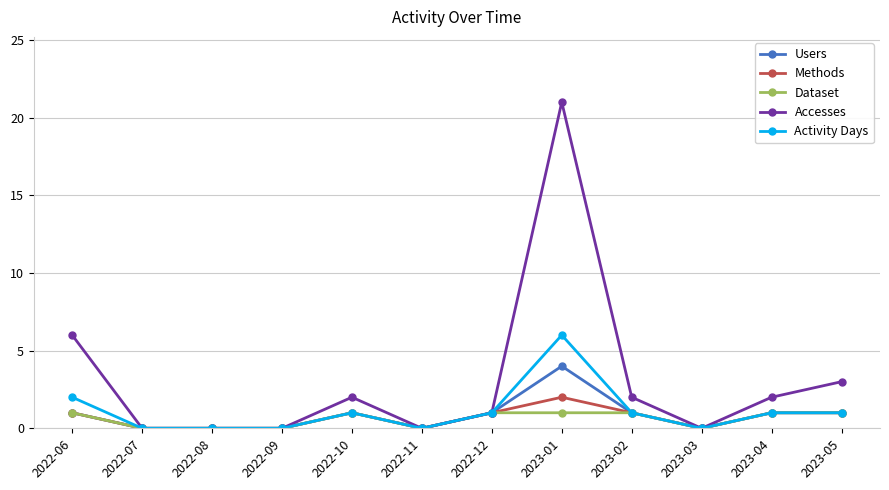

At which label does Accesses reach its peak?

2023-01